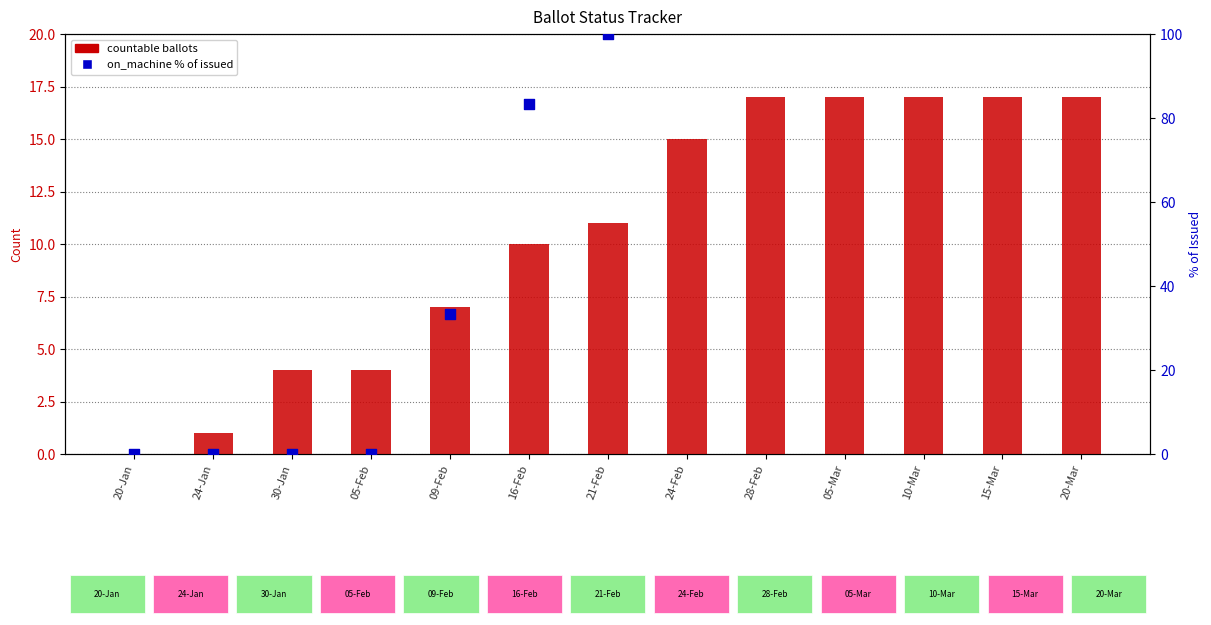

What is the total value across all series at 10-Mar?

217.0